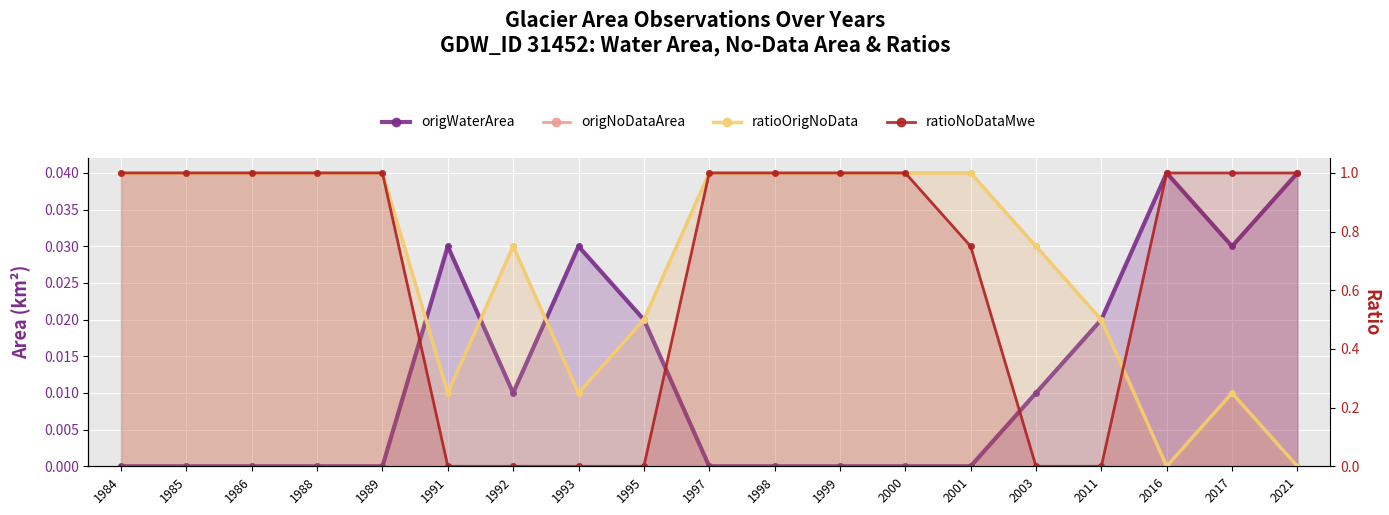

What are all the series names shown in the legend?

origWaterArea, origNoDataArea, ratioOrigNoData, ratioNoDataMwe